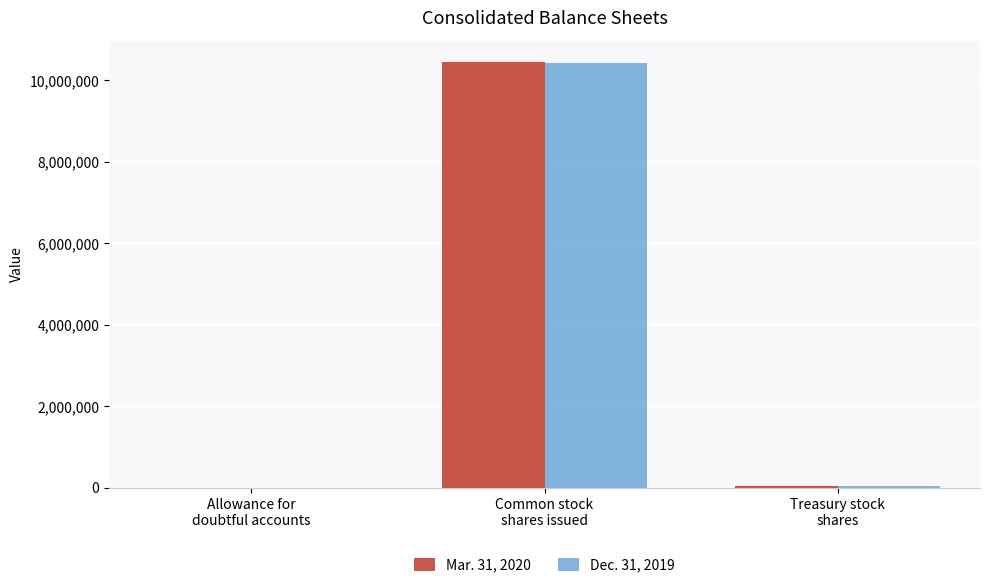

Read the Dec. 31, 2019 value at Treasury stock
shares, to the nearest 100.

33100